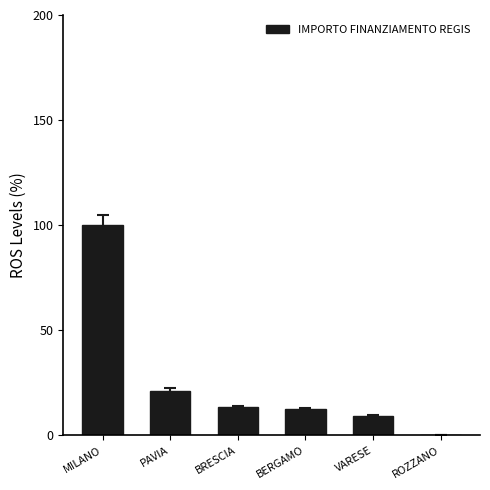

What is the sum of all values?

156.5